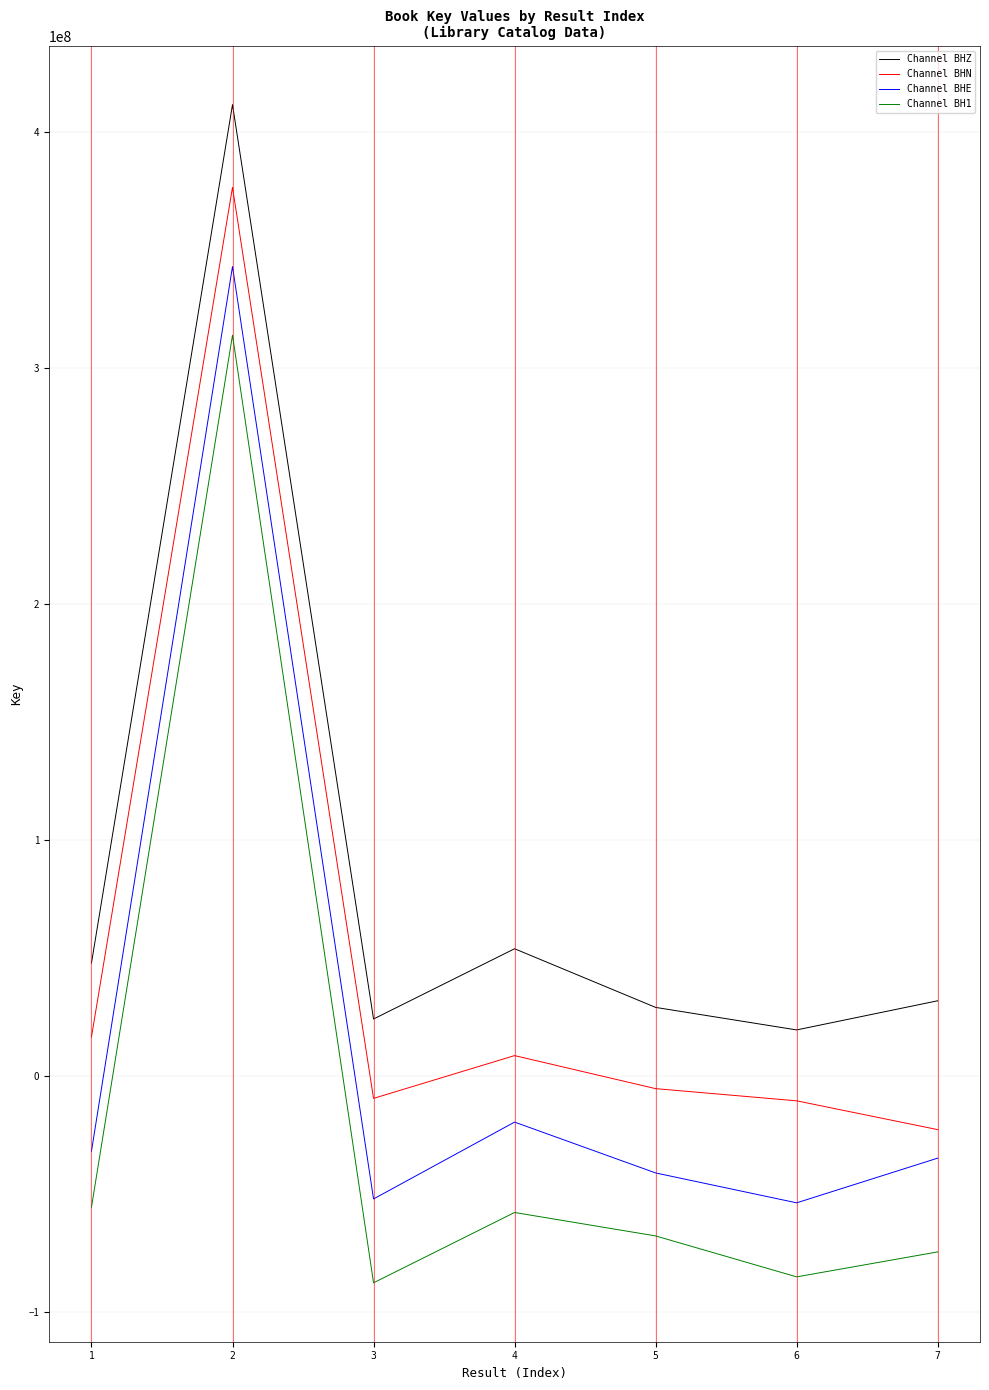

Which series changed the most between 4 and 6?

Channel BHZ